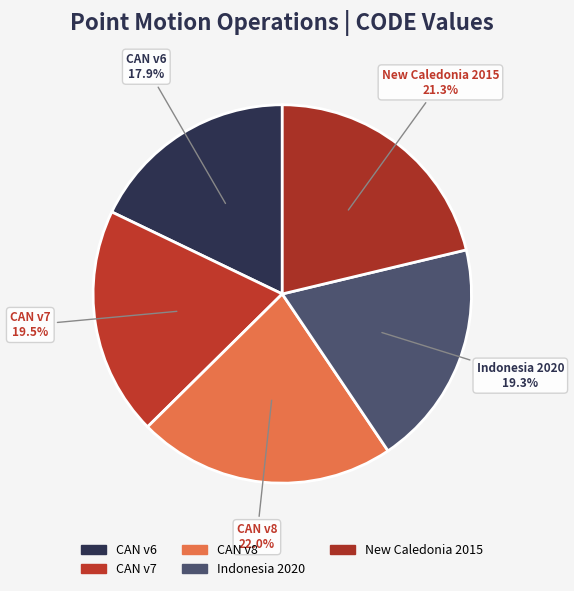

What is the ratio of the value at New Caledonia 2015 to the value at Indonesia 2020?

1.1